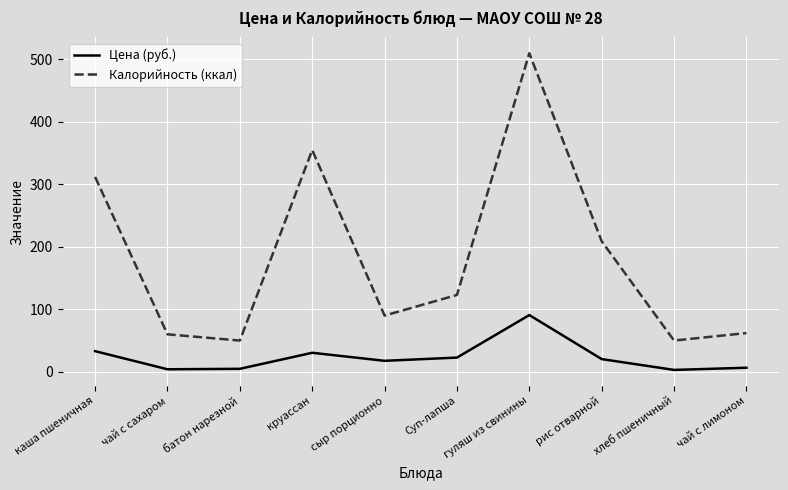

What is the difference between the highest and lowest values at чай с лимоном?

55.5